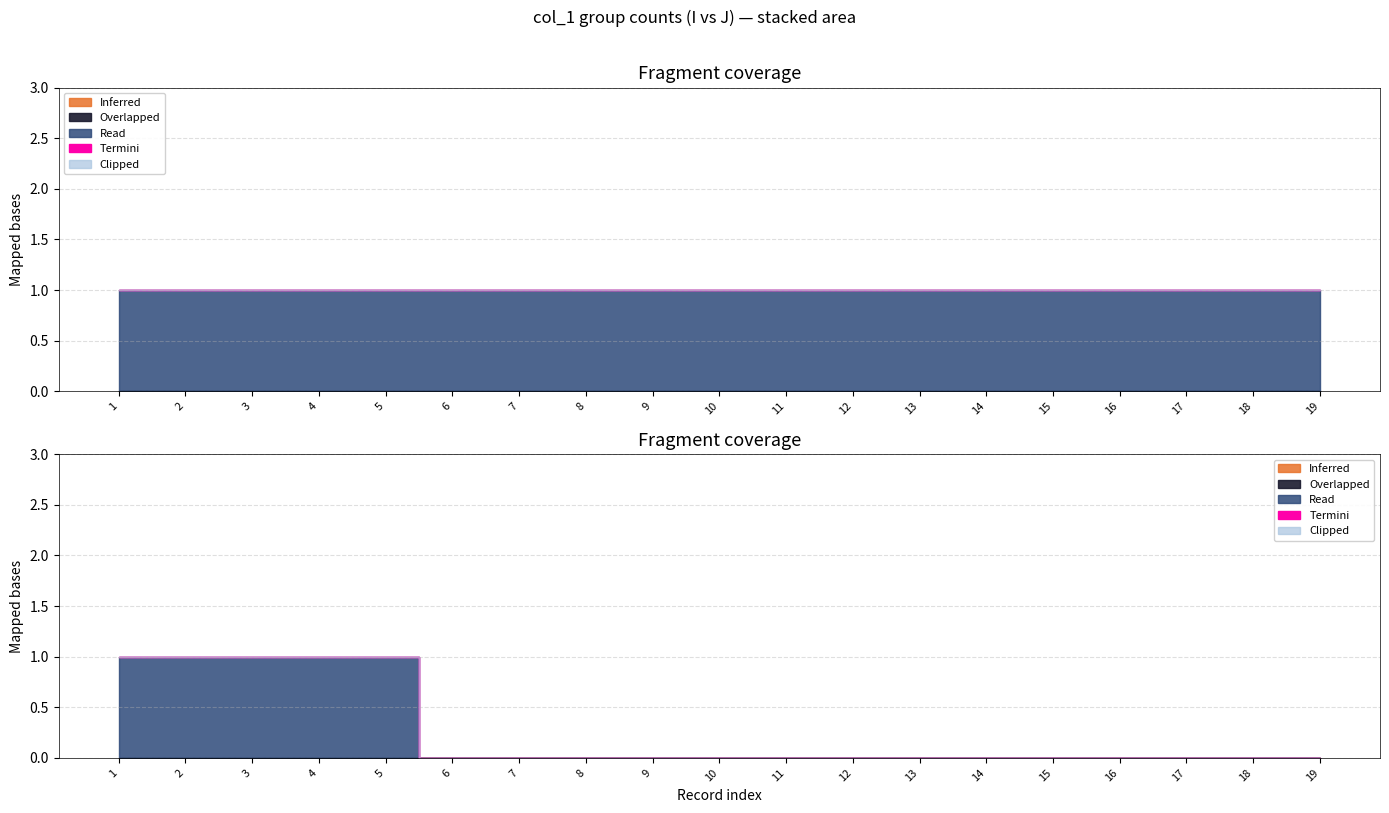

Does the chart display data point markers on the line(s)?

No